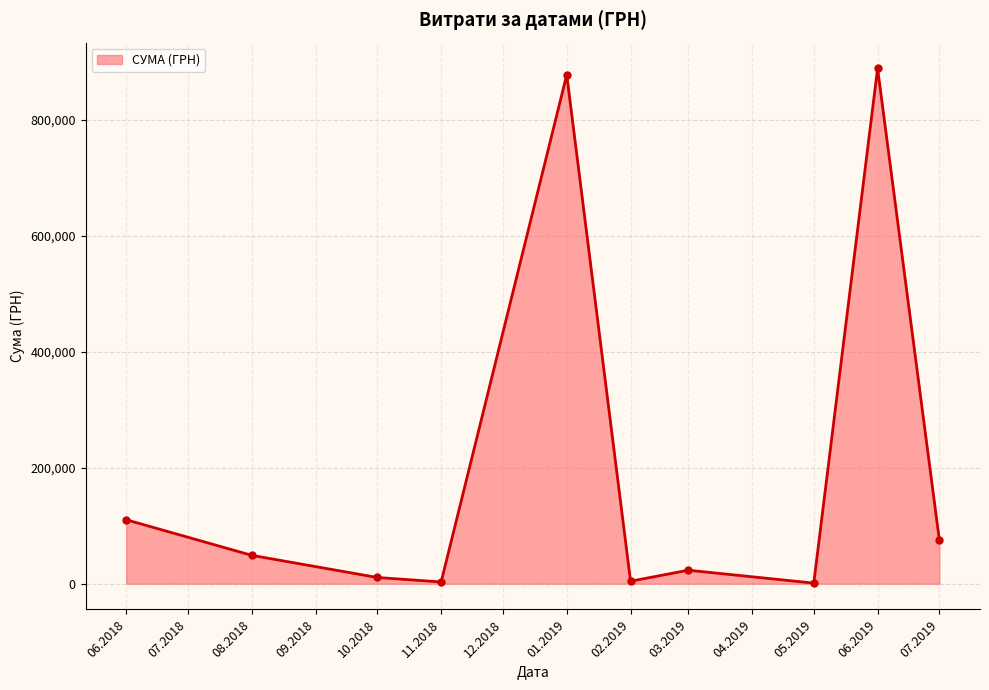

The value at 01.2019 is 263107.1. True or false?

False